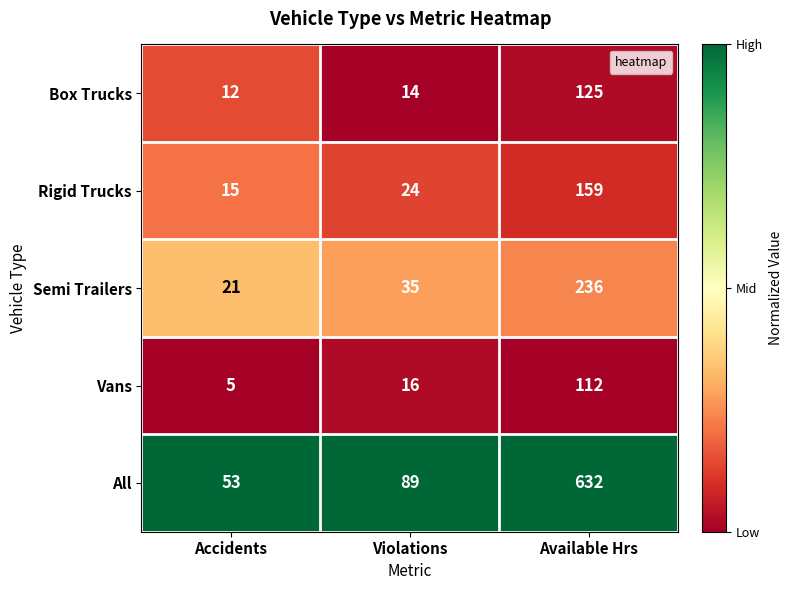

How many data points does each series have?

3